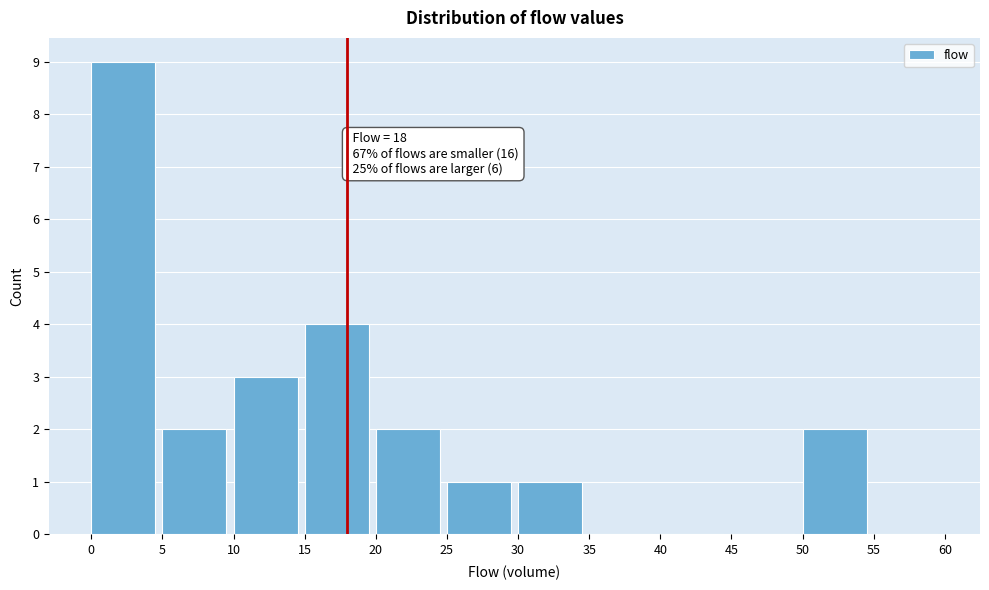

Which range on the x-axis has the tallest bar?

0 to 5